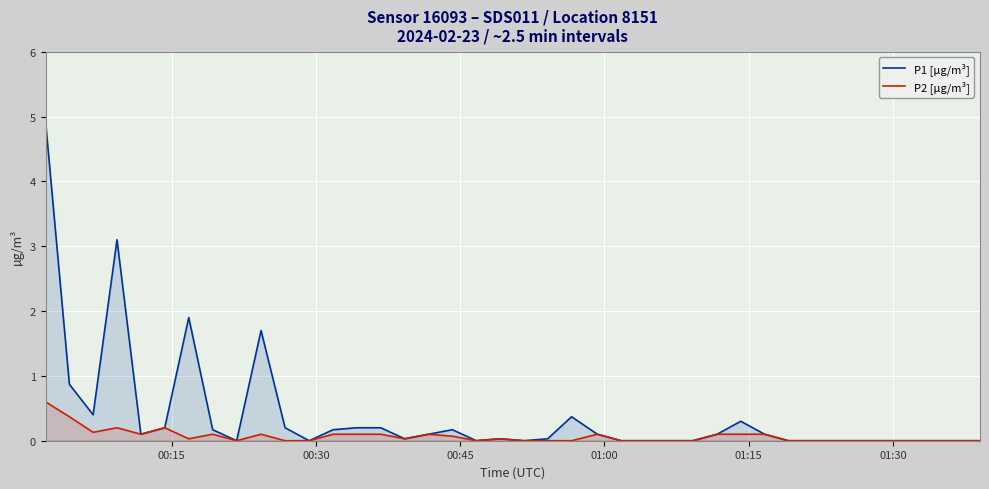

Which series has the widest spread of values?

P1 [µg/m³]